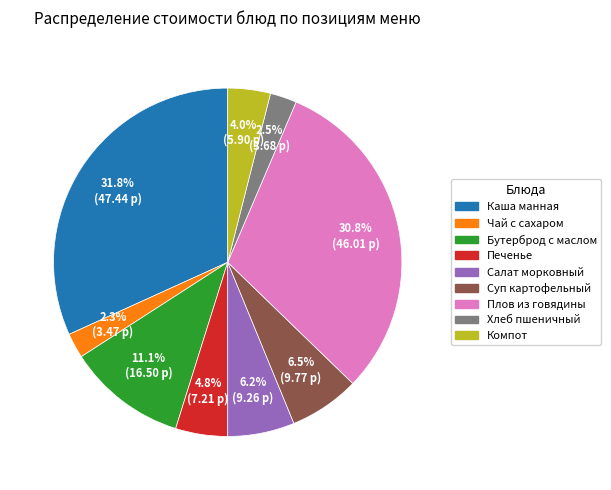

Is there a majority slice in this chart?

No